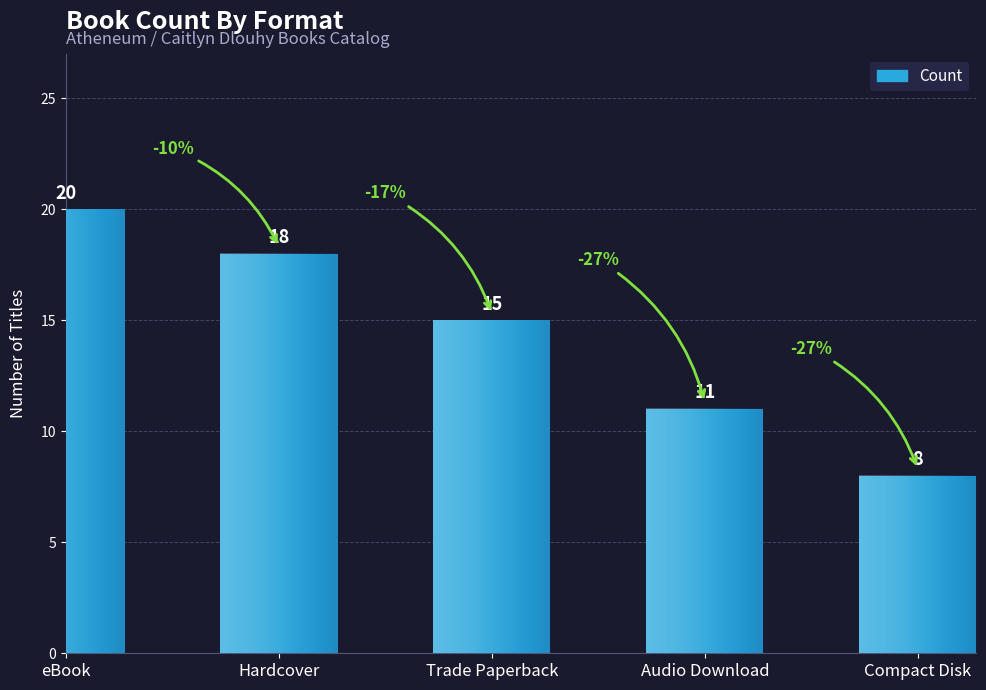

What is the label of the 2nd bar from the left?

Hardcover